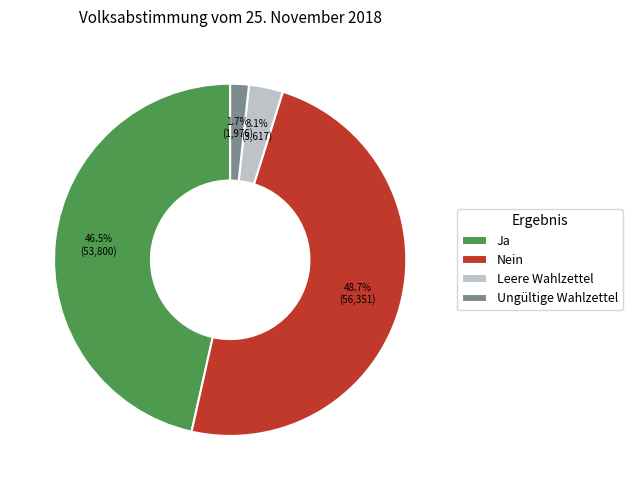

What is the ratio of the value at Ja to the value at Nein?

1.0